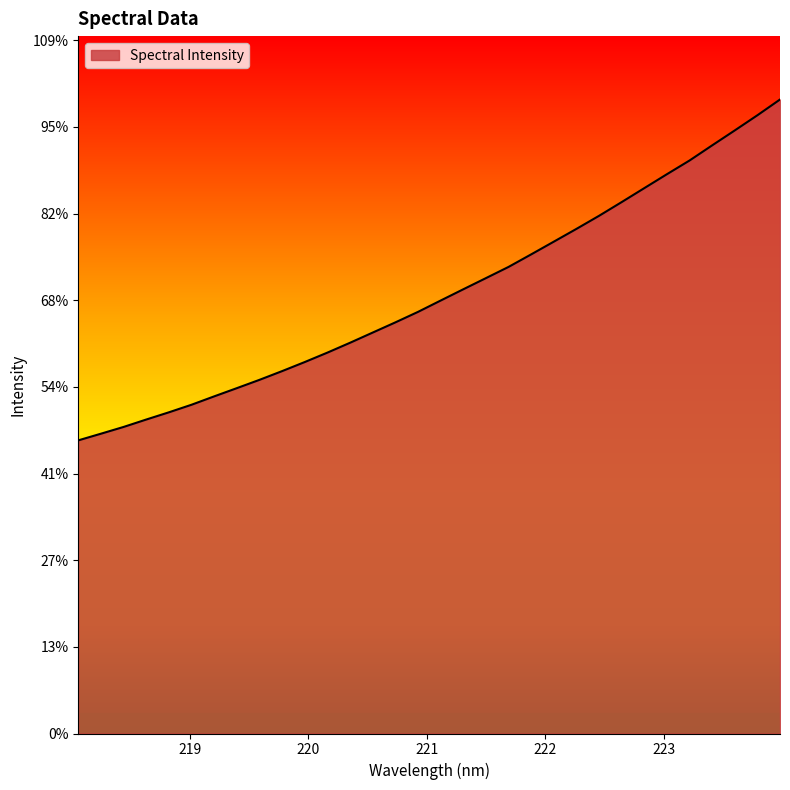

At which label does the data first exceed 4997?

221.1174